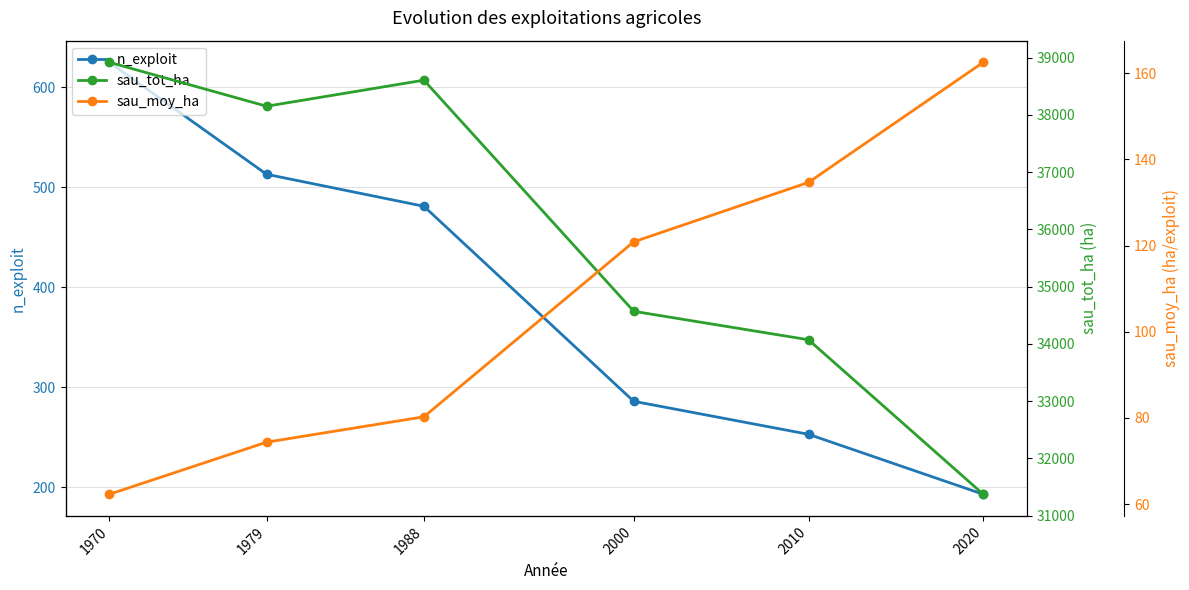

Is it true that sau_moy_ha equals 35.4 at 2020?

False